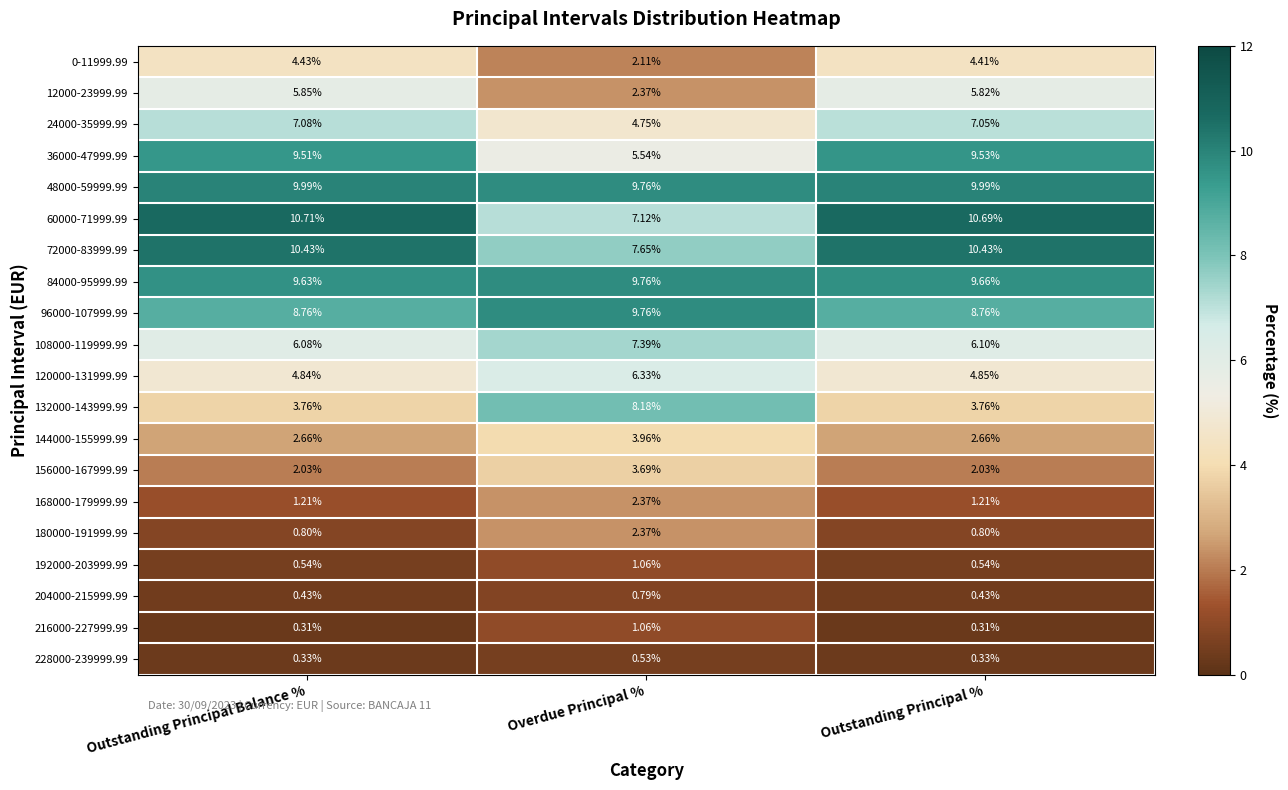

At which category is the sum across all series the highest?

Outstanding Principal Balance %